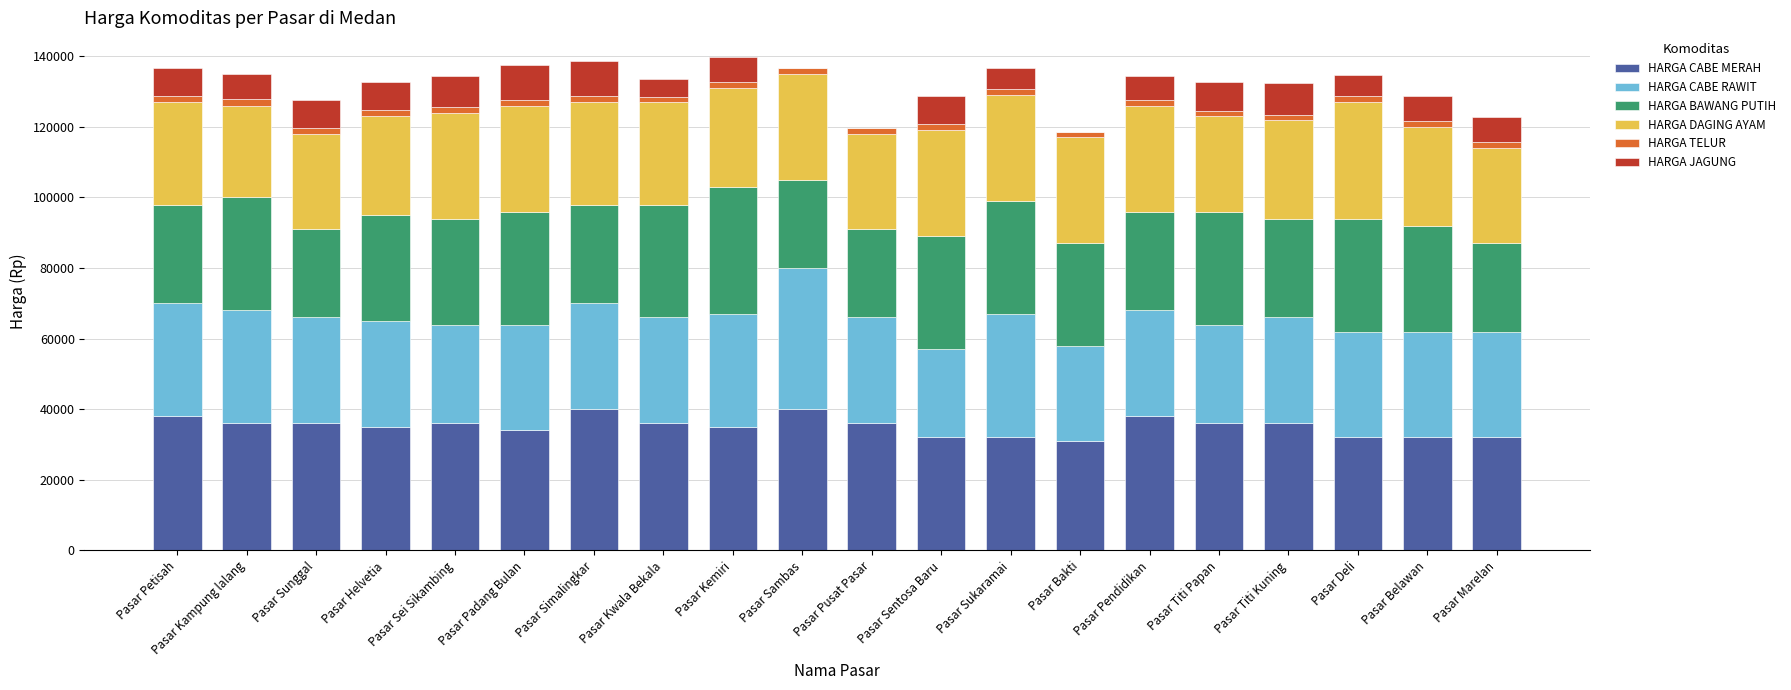

The value of HARGA CABE MERAH at Pasar Bakti is 10252. True or false?

False